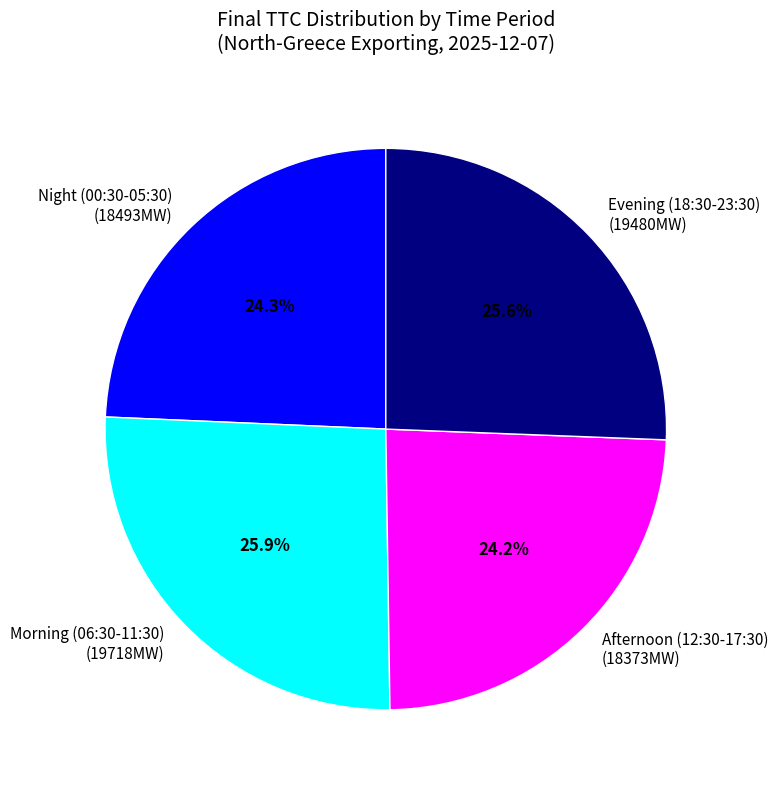

Between Morning (06:30-11:30) (19718MW) and Afternoon (12:30-17:30) (18373MW), which is larger?

Morning (06:30-11:30) (19718MW)